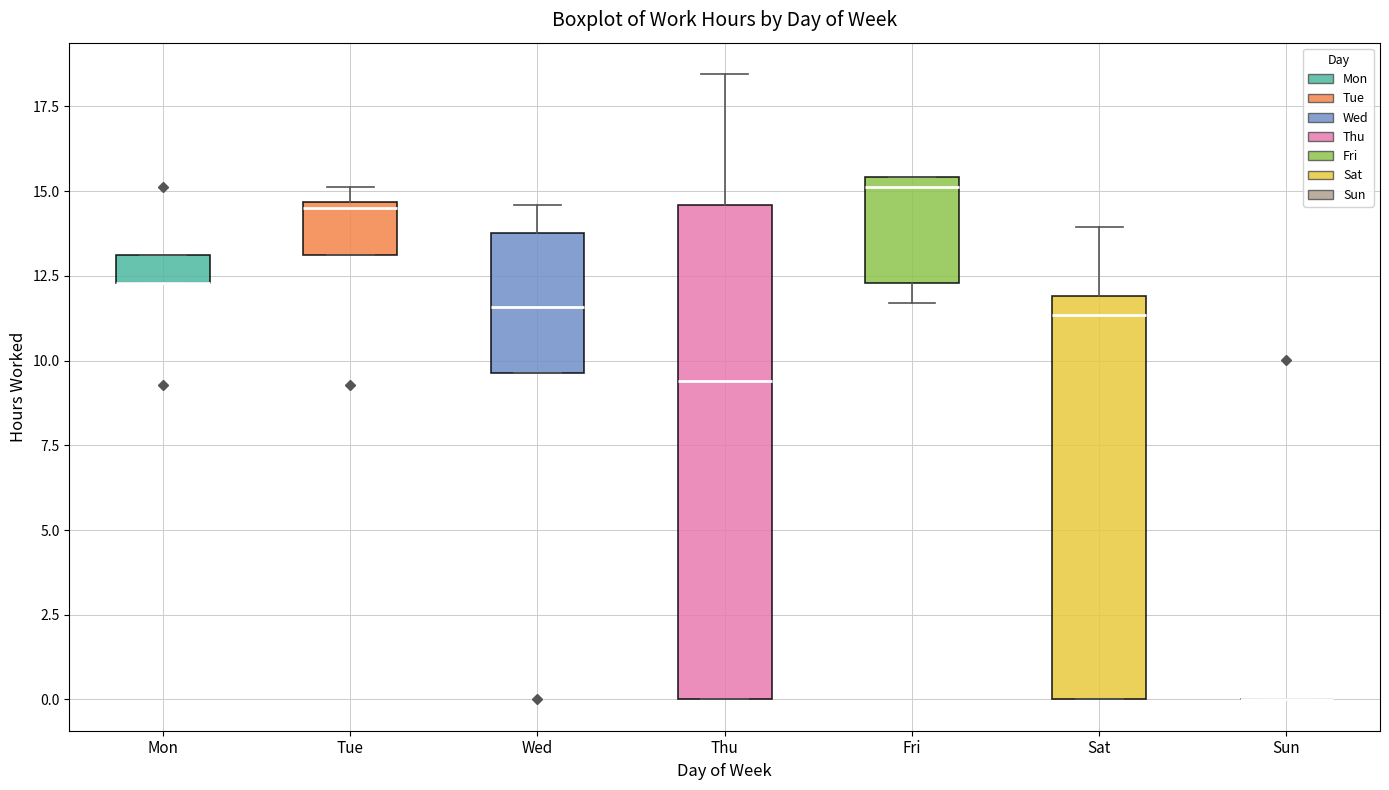

Reading left to right, read every box against the y-axis: the position of its median line, the range the box covers, and the ends of its whiskers. The values are not printed on the chart, so give them approximately, as read against the axis.

Mon: median 12.5 (drawn on the box's lower edge), box 12.5 to 13.0, whiskers 12.5 to 13.0
Tue: median 14.5 (just below the box's upper edge), box 13.0 to 14.5, whiskers 13.0 to 15.0
Wed: median 11.5, box 9.5 to 14.0, whiskers 9.5 to 14.5
Thu: median 9.5, box 0.0 to 14.5, whiskers 0.0 to 18.5
Fri: median 15.0, box 12.5 to 15.5, whiskers 11.5 to 15.5
Sat: median 11.5, box 0.0 to 12.0, whiskers 0.0 to 14.0
Sun: box collapsed to a line at 0.0, whiskers 0.0 to 0.0